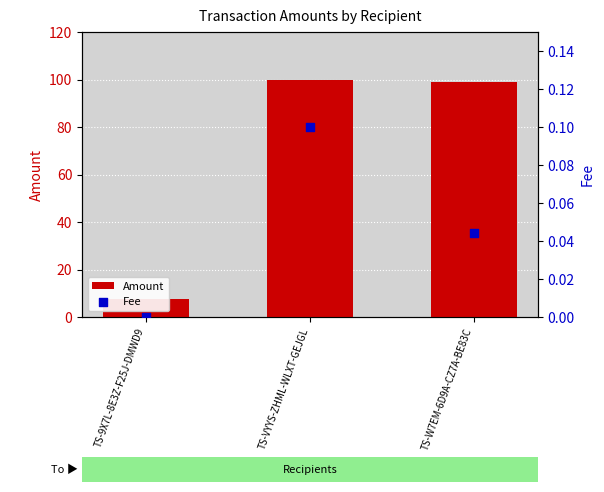

Is the value of Fee at TS-VYYS-ZHML-WLXT-GEJGL greater than the value of Amount at TS-W7EM-6D9A-CZ7A-BE83C?

No